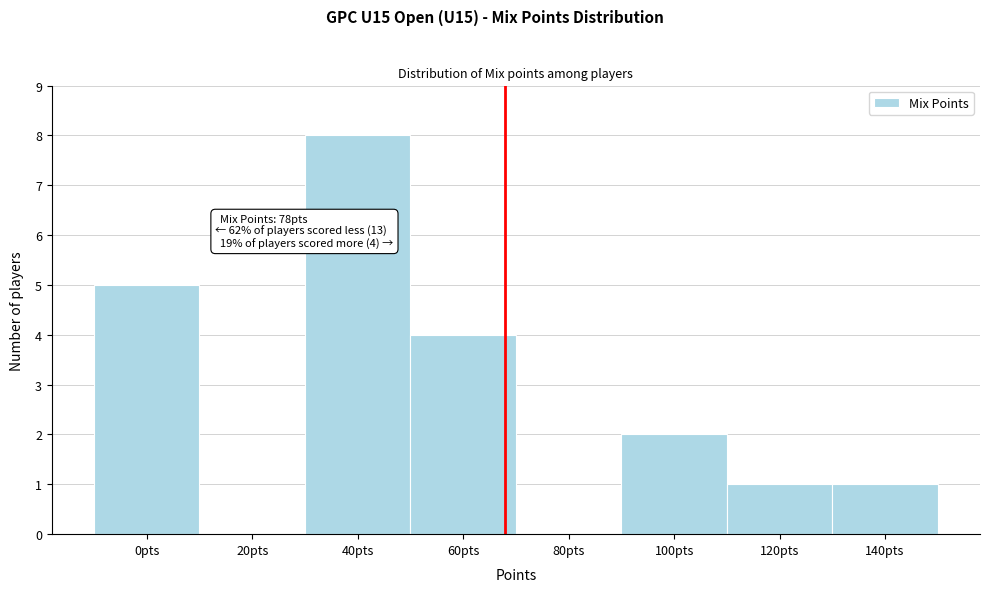

Reading right to left, list all the values displayed in this chart.

140pts=1	120pts=1	100pts=2	80pts=0	60pts=4	40pts=8	20pts=0	0pts=5